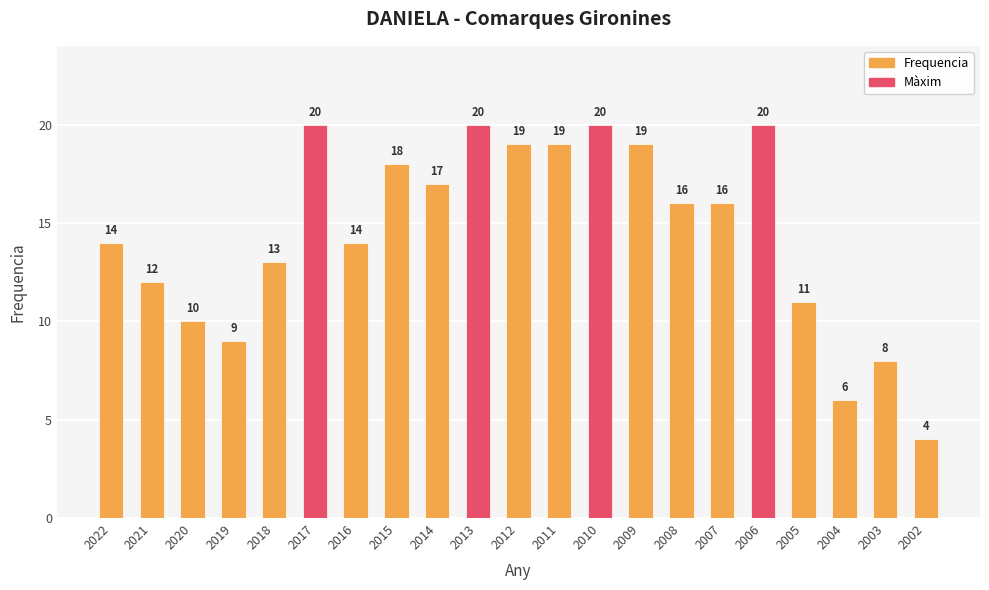

What is the maximum value shown in the chart?

20